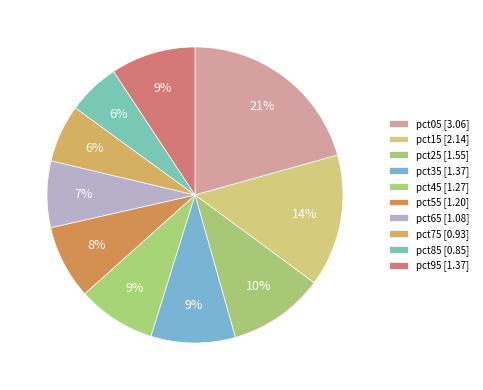

Count the number of slices in the pie.

10